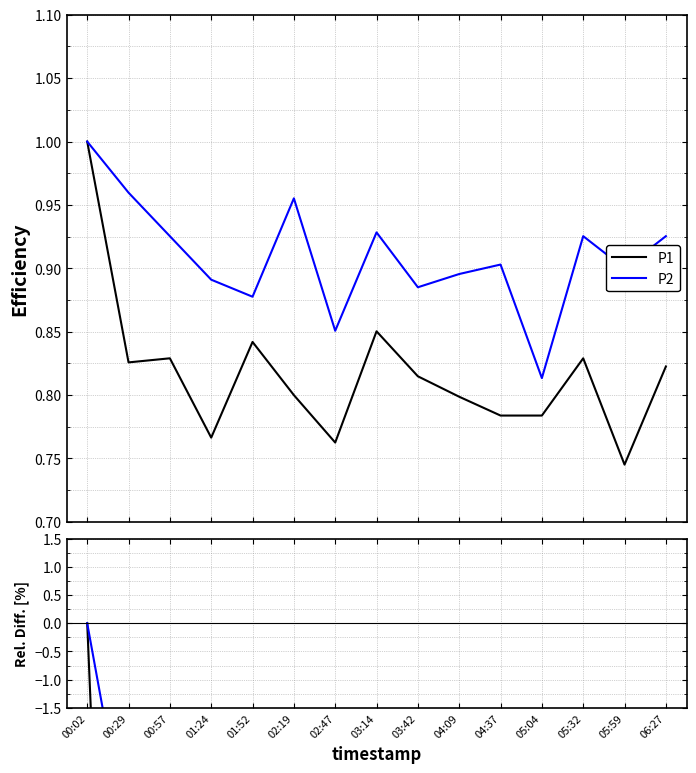

Is the value of P1 at 03:14 greater than the value of P2 at 02:19?

No